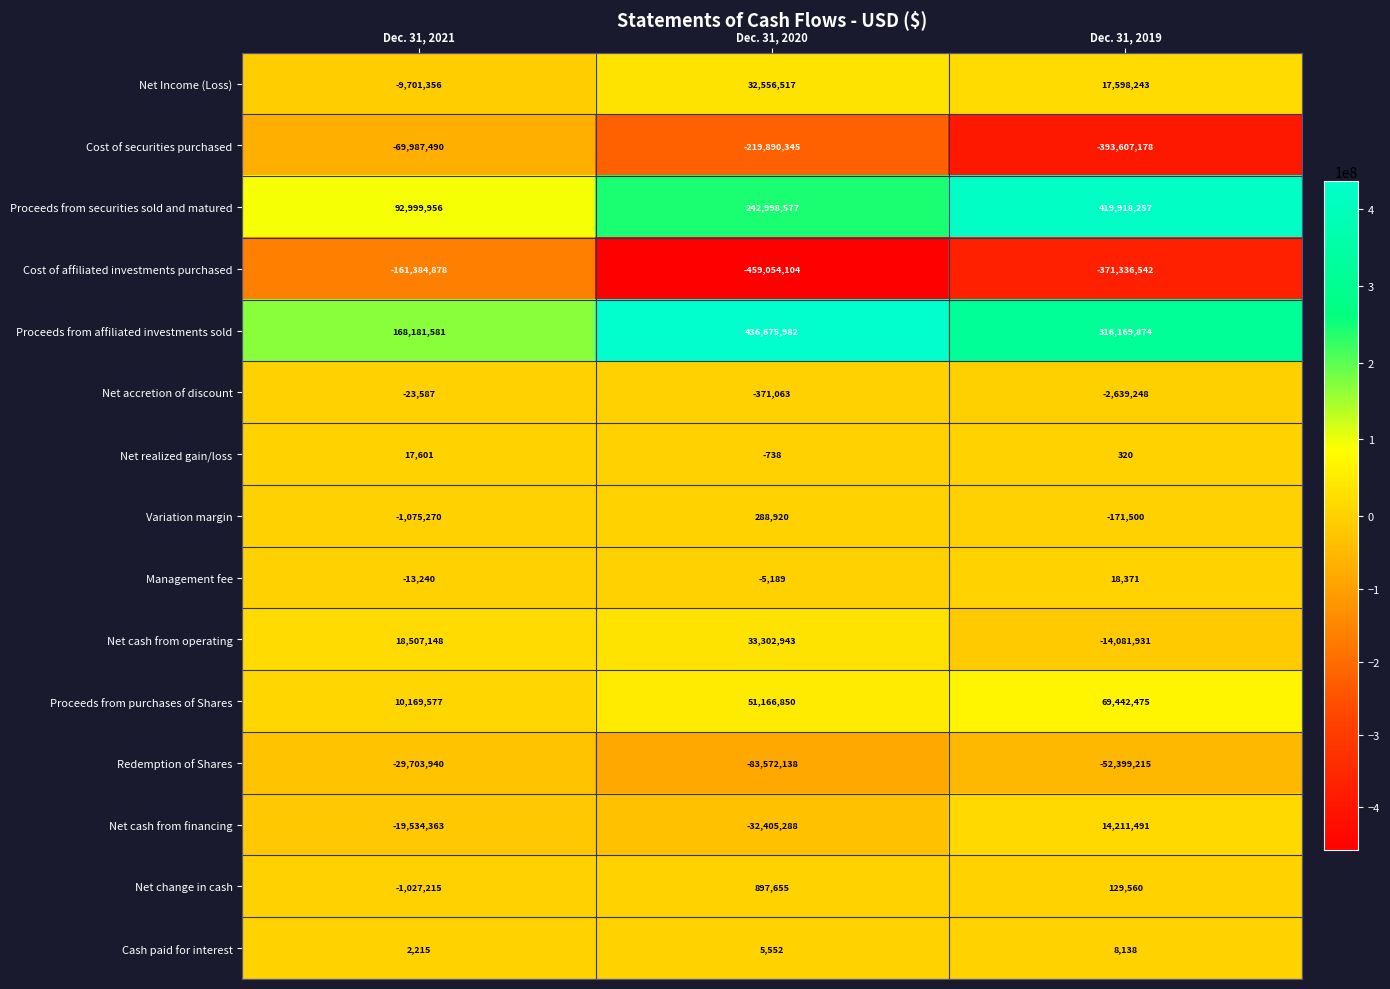

Rank the series by their maximum value, from highest to lowest.

Proceeds from affiliated investments sold, Proceeds from securities sold and matured, Proceeds from purchases of Shares, Net cash from operating, Net Income (Loss), Net cash from financing, Net change in cash, Variation margin, Management fee, Net realized gain/loss, Cash paid for interest, Net accretion of discount, Redemption of Shares, Cost of securities purchased, Cost of affiliated investments purchased